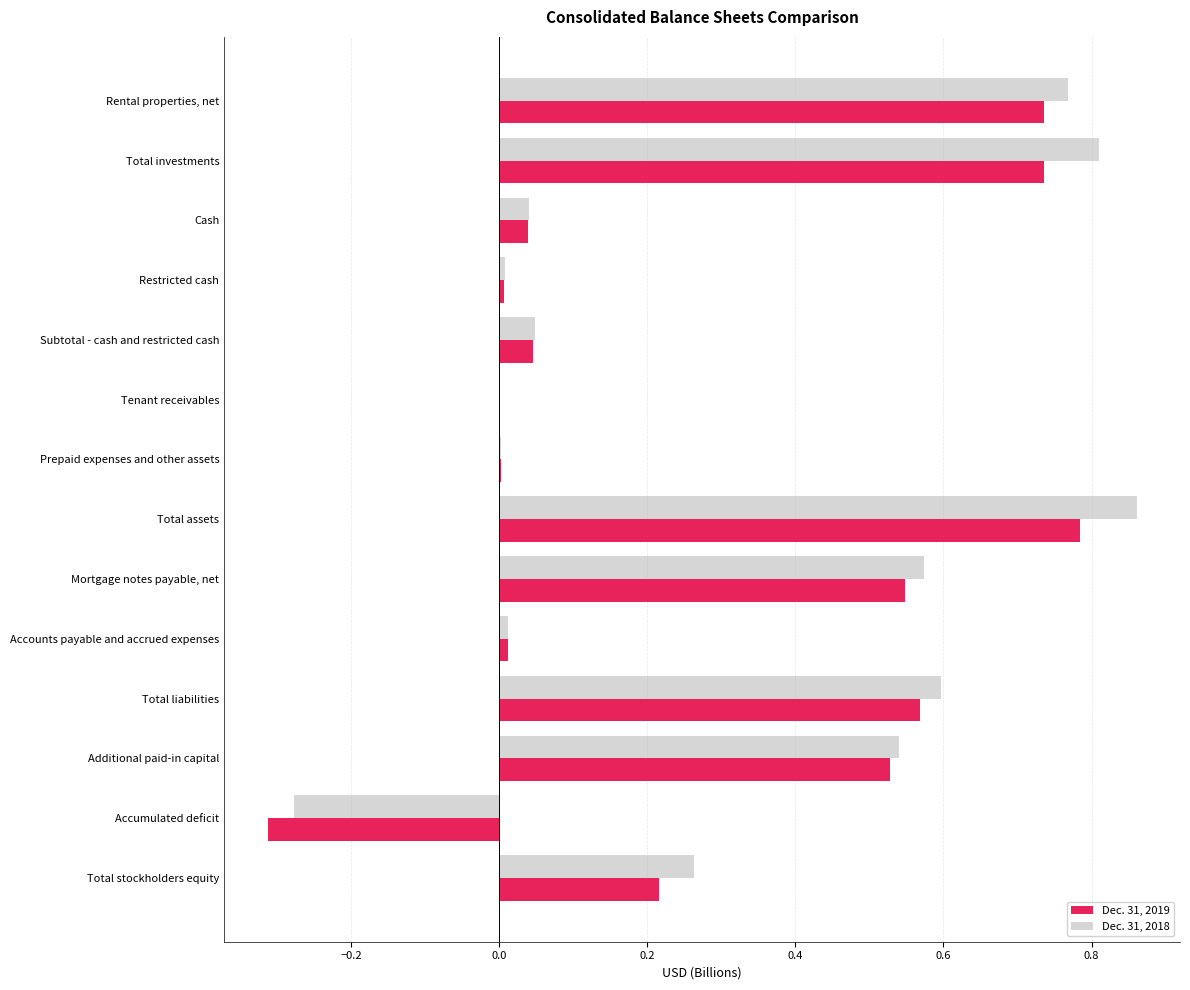

The Dec. 31, 2019 series shows -0.3 at Accumulated deficit. True or false?

True